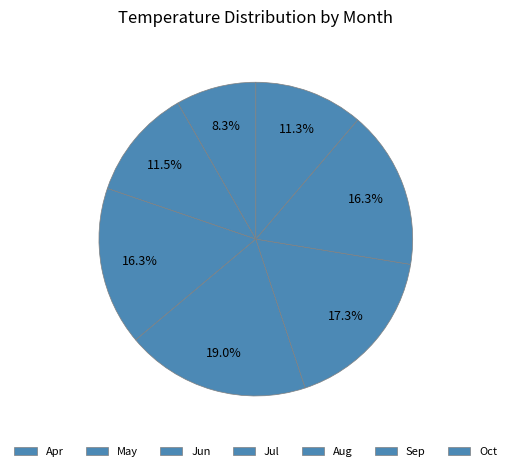

Which category has the biggest portion of the pie?

Jul